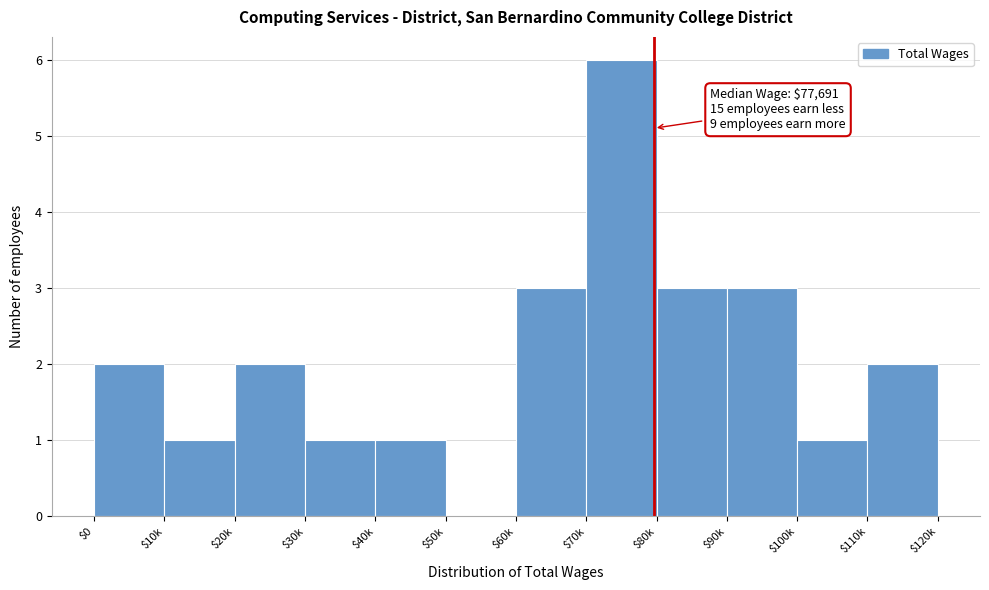

What is the greatest value displayed?

6